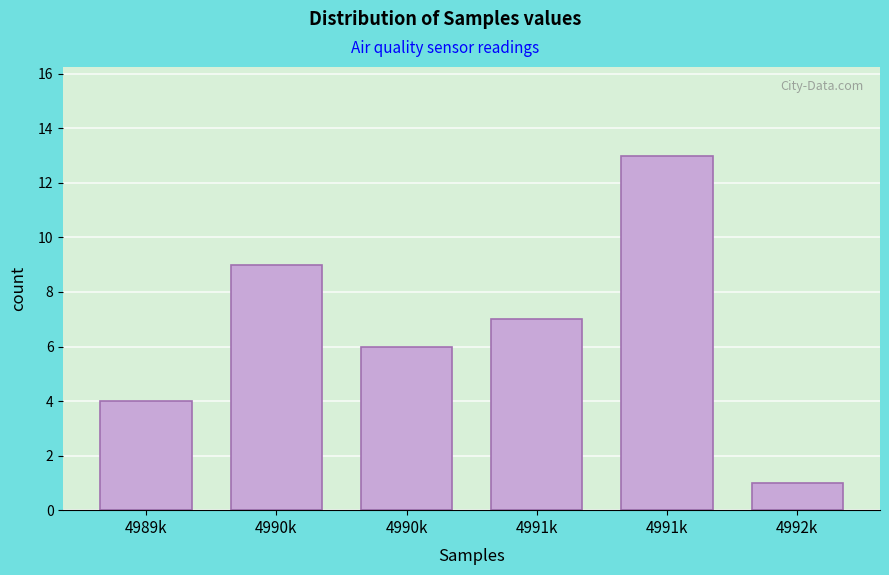

How many bars are there in total?

6